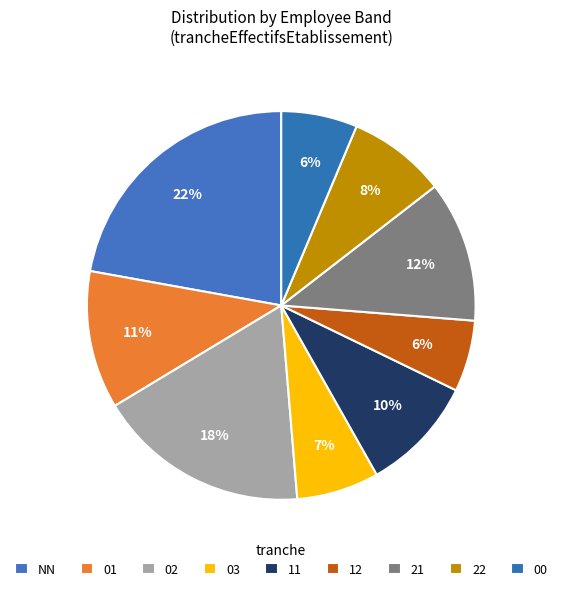

Do 11 and 01 together represent more than half of the pie?

No